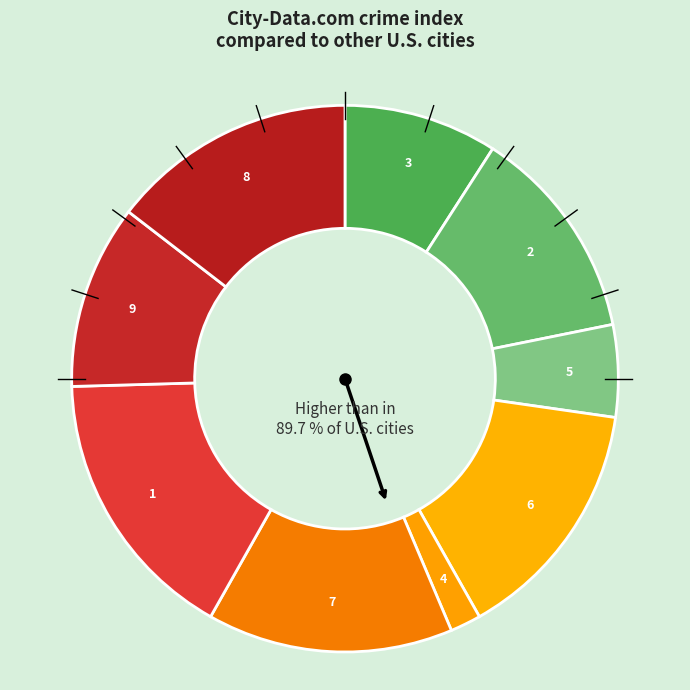

True or false: 7 accounts for 1% of the total.

False